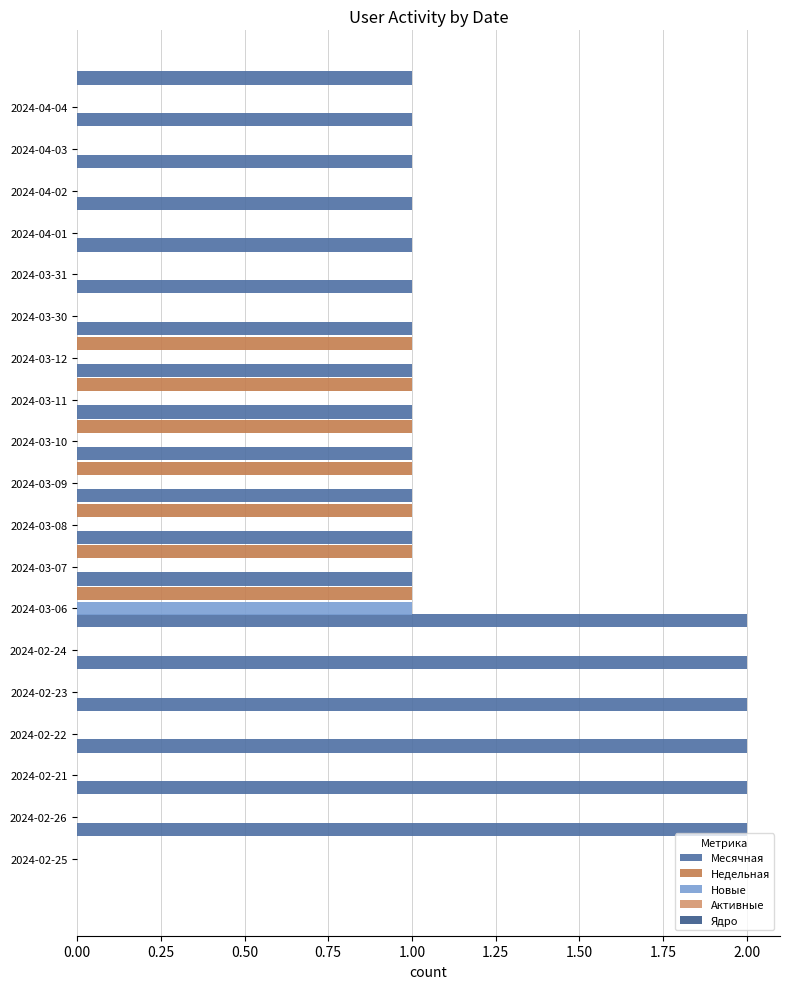

At how many categories does at least one series exceed 0?

19